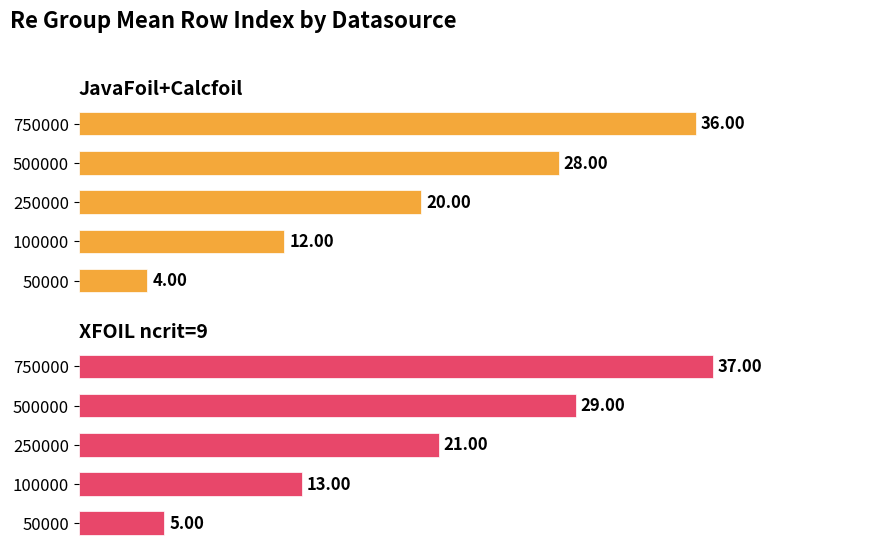

What is the minimum value for XFOIL ncrit=9?

5